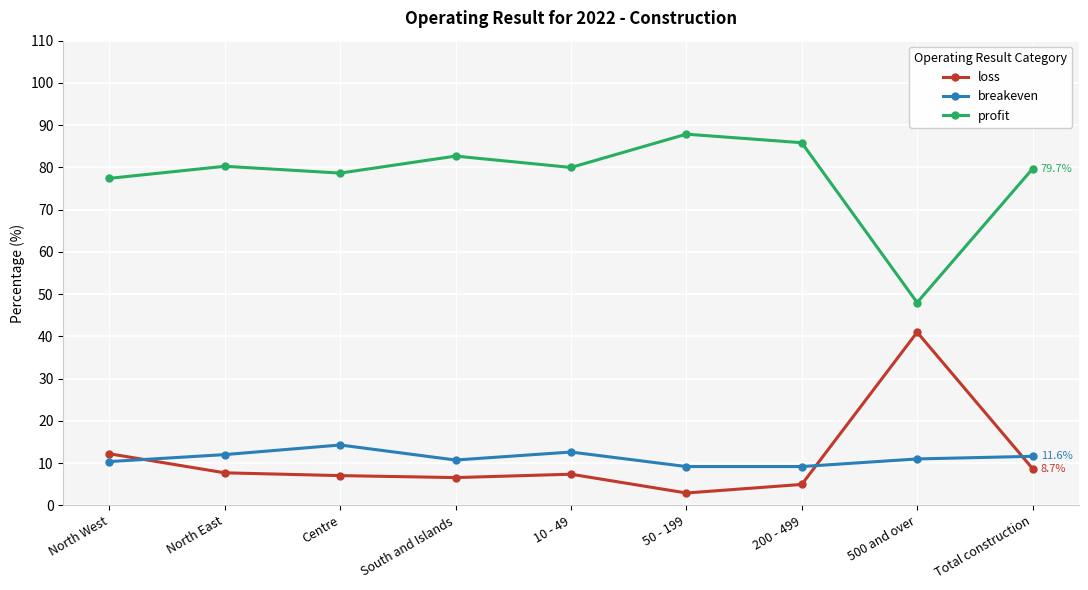

How many distinct data groups are displayed?

3